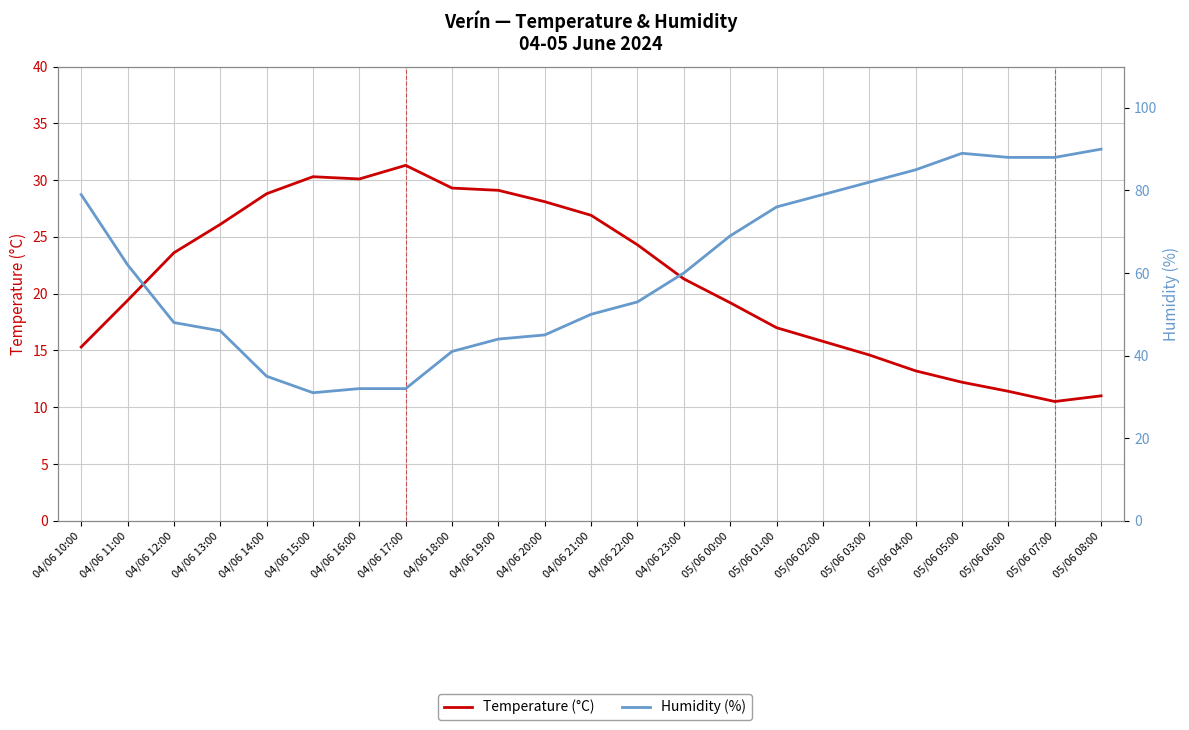

At which label does Temperature (°C) reach its peak?

04/06 17:00